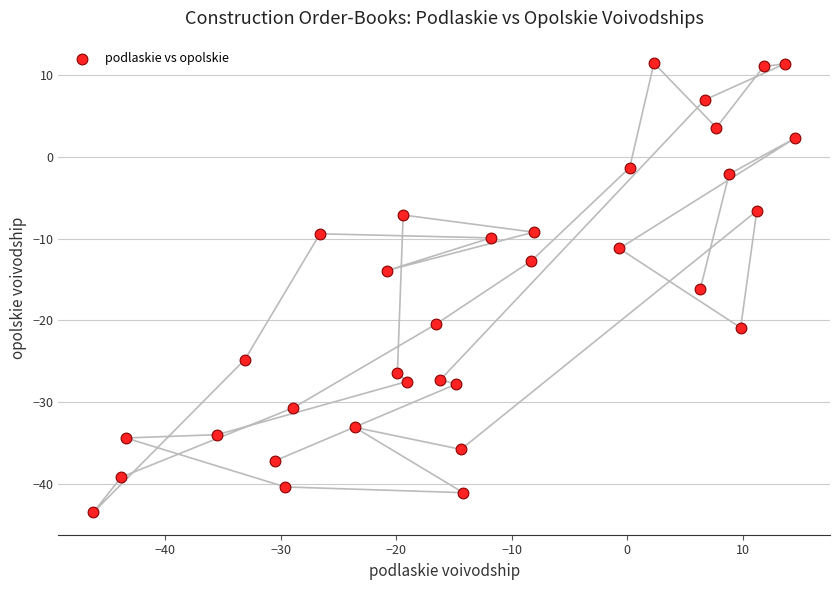

What is the range of X values (max minus min)?

60.7